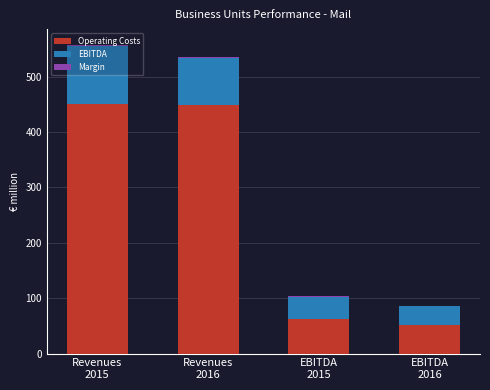

What is the sum of all Operating Costs values?

1012.9